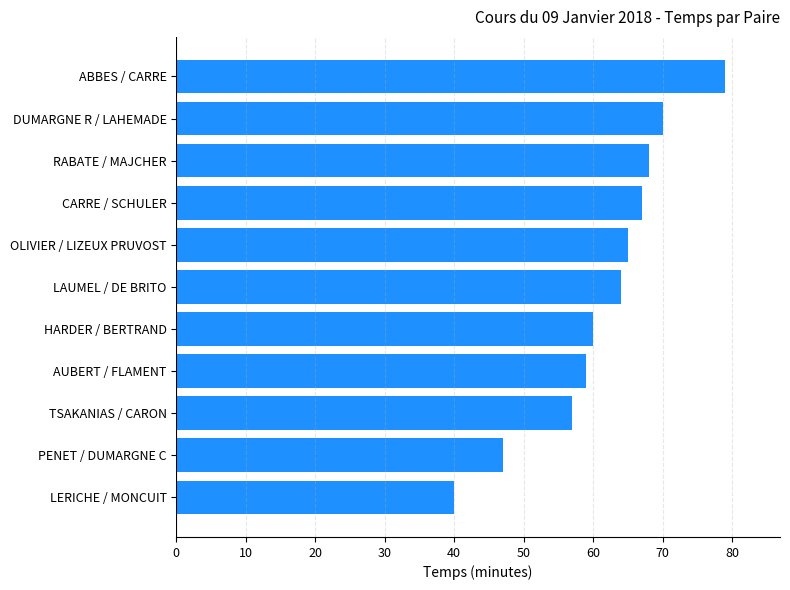

Rank the categories by value from lowest to highest.

LERICHE / MONCUIT, PENET / DUMARGNE C, TSAKANIAS / CARON, AUBERT / FLAMENT, HARDER / BERTRAND, LAUMEL / DE BRITO, OLIVIER / LIZEUX PRUVOST, CARRE / SCHULER, RABATE / MAJCHER, DUMARGNE R / LAHEMADE, ABBES / CARRE